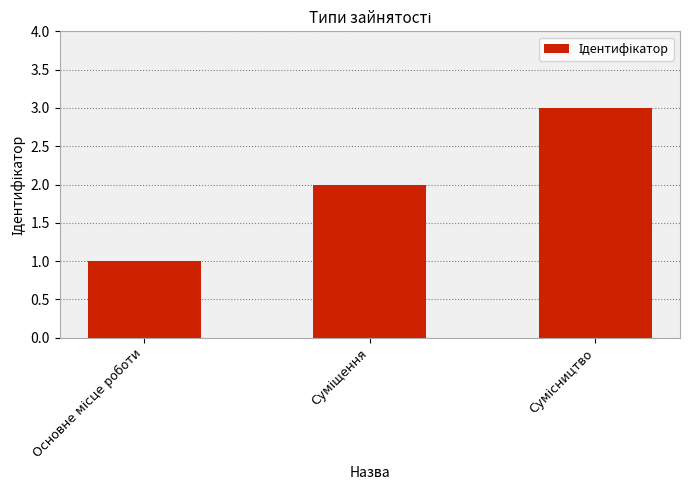

Reading left to right, what are all the values shown in this chart?

1	2	3